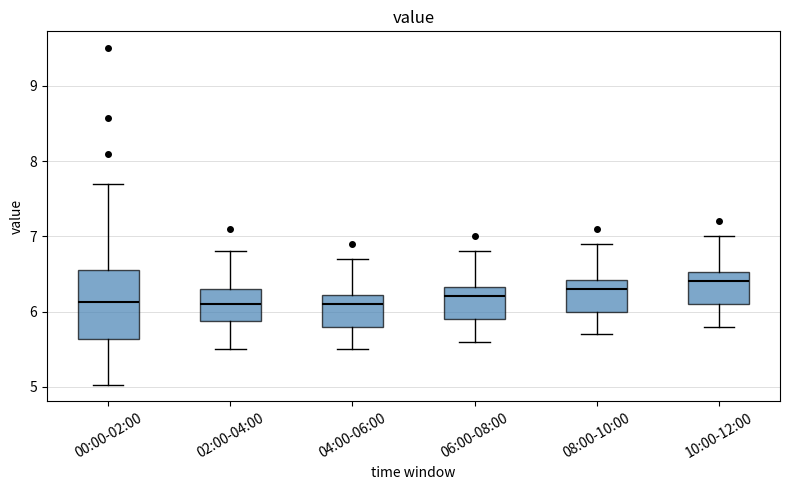

Which box is the tallest, from its lower edge to its upper edge?

00:00-02:00